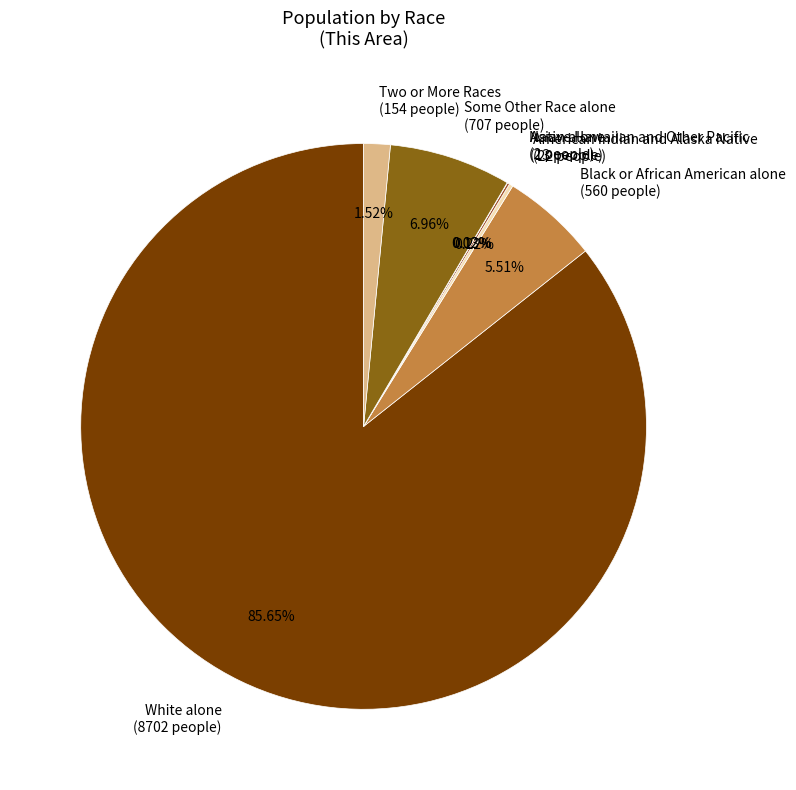

Does White alone (8702 people) represent more than half of the total?

Yes